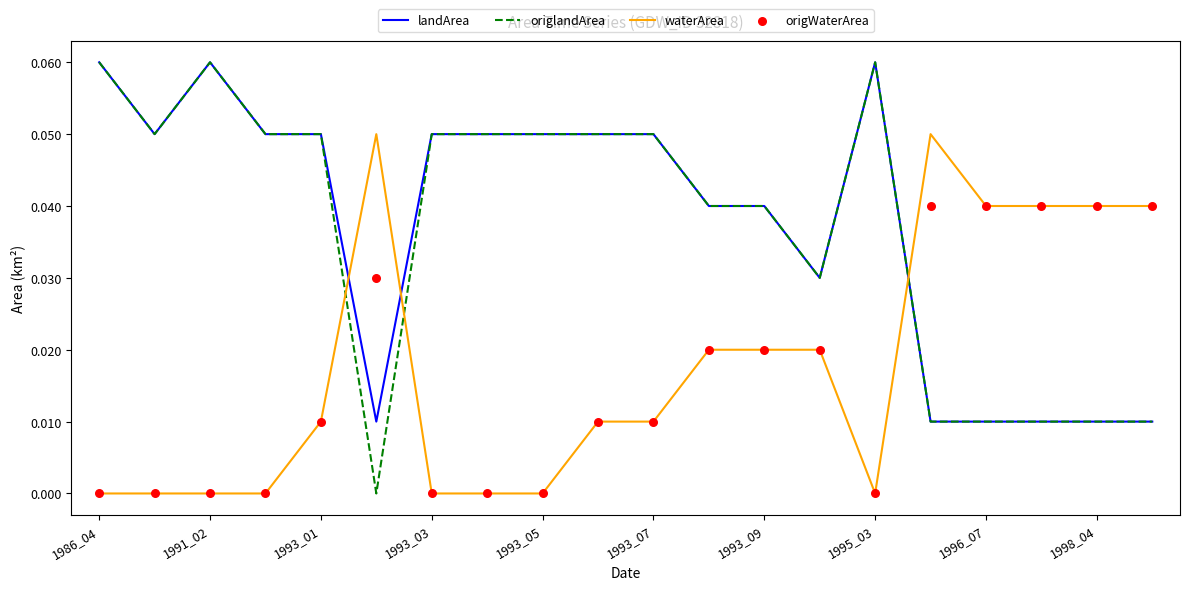

After their last crossing, which series has the higher values: waterArea or landArea?

waterArea